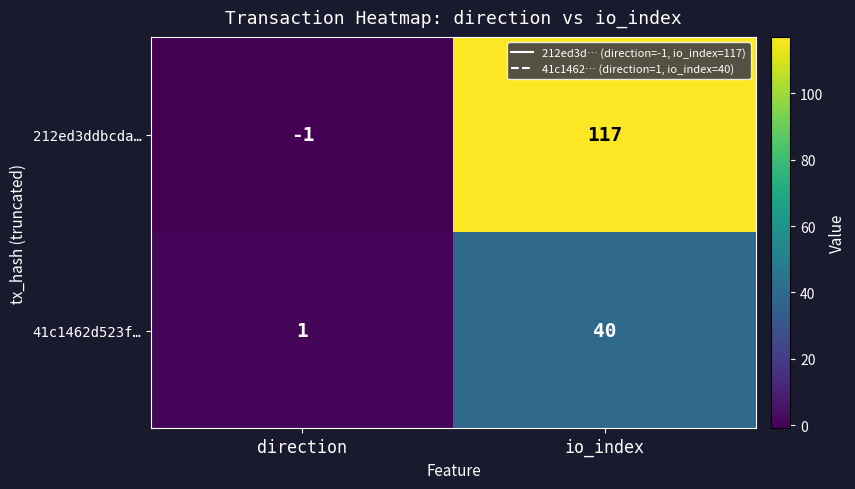

Is it true that 212ed3ddbcda… equals 117 at io_index?

True